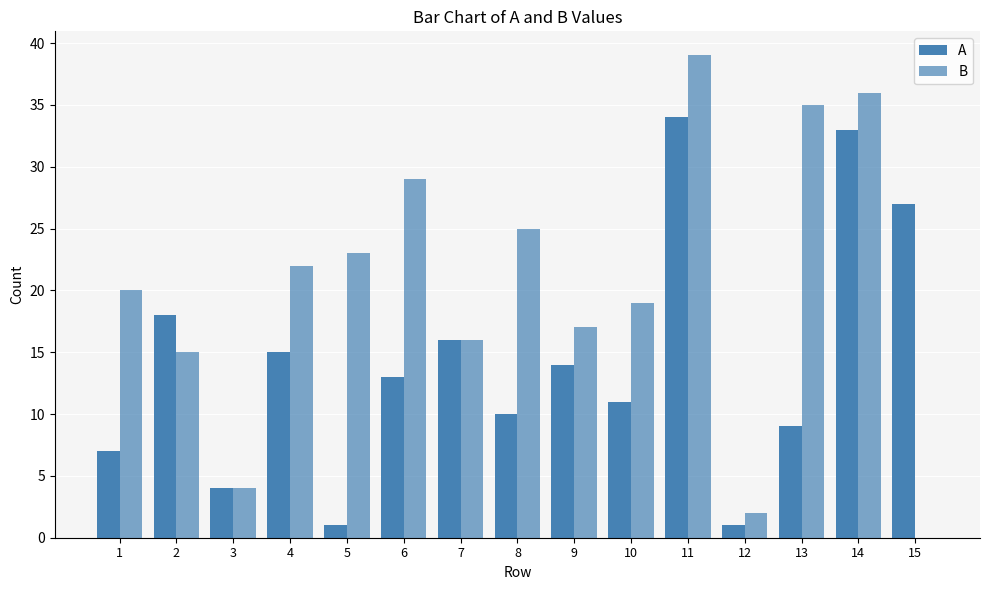

Reading left to right, what are all the values shown in this chart?

A: 1=7	2=18	3=4	4=15	5=1	6=13	7=16	8=10	9=14	10=11	11=34	12=1	13=9	14=33	15=27
B: 1=20	2=15	3=4	4=22	5=23	6=29	7=16	8=25	9=17	10=19	11=39	12=2	13=35	14=36	15=0